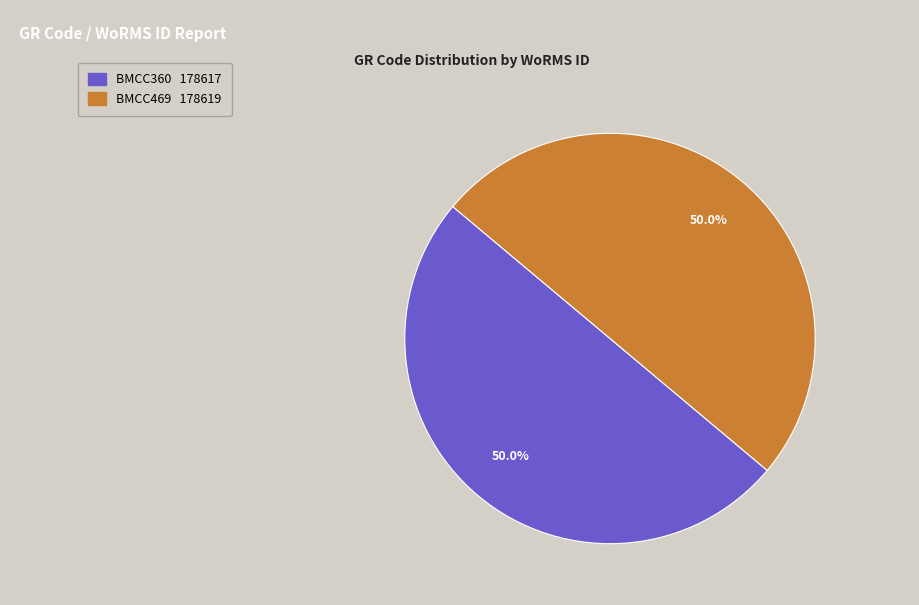

Approximately how many times larger is the value at BMCC360 compared to BMCC469?

1.0